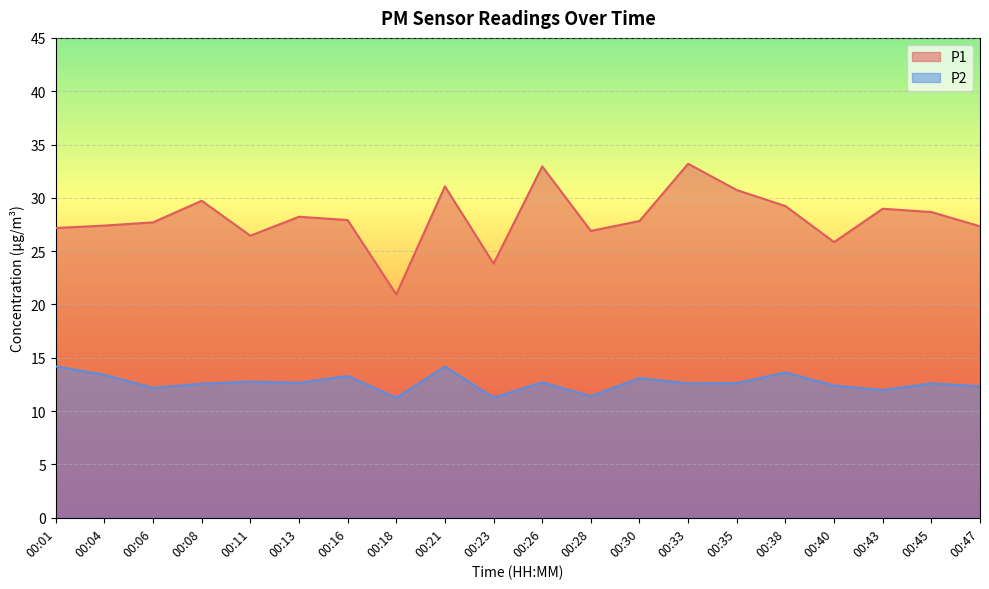

How many lines are shown in the chart?

2